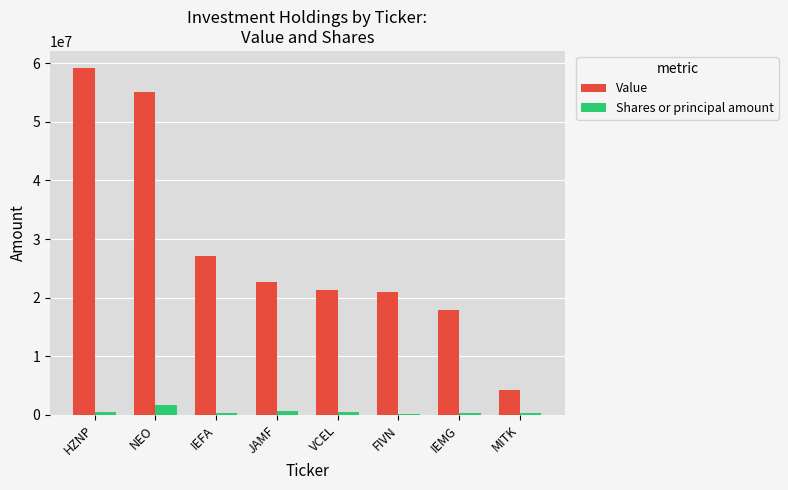

Which series has the largest total across all categories?

Value